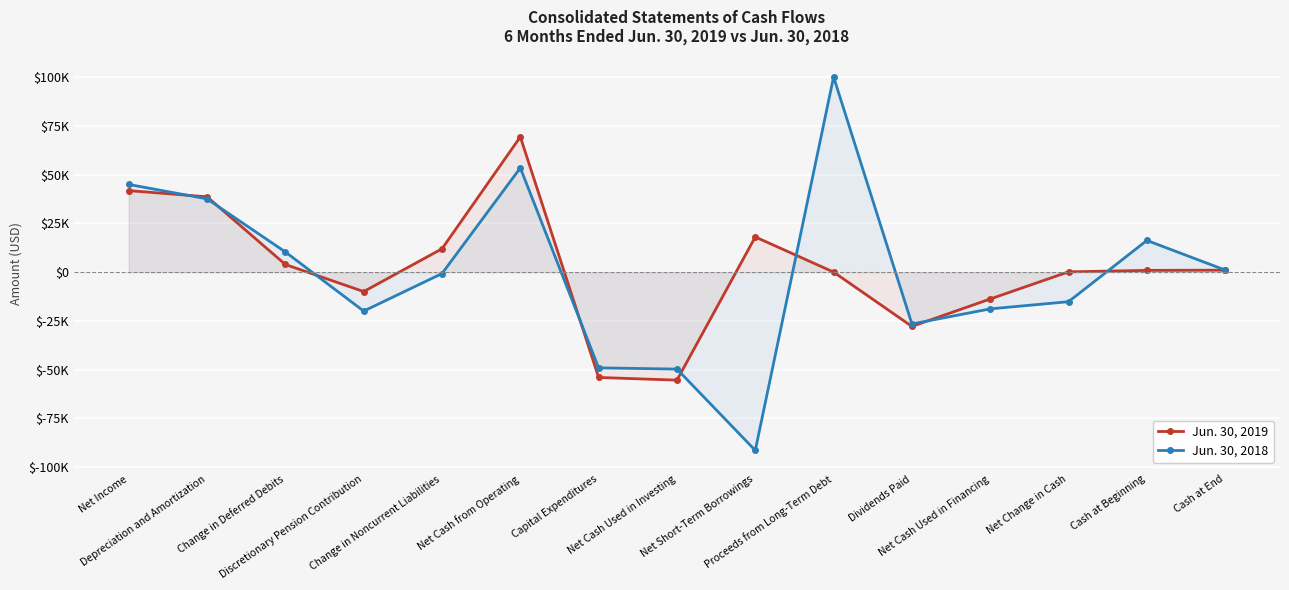

Which series changed the most between Depreciation and Amortization and Net Short-Term Borrowings?

Jun. 30, 2018